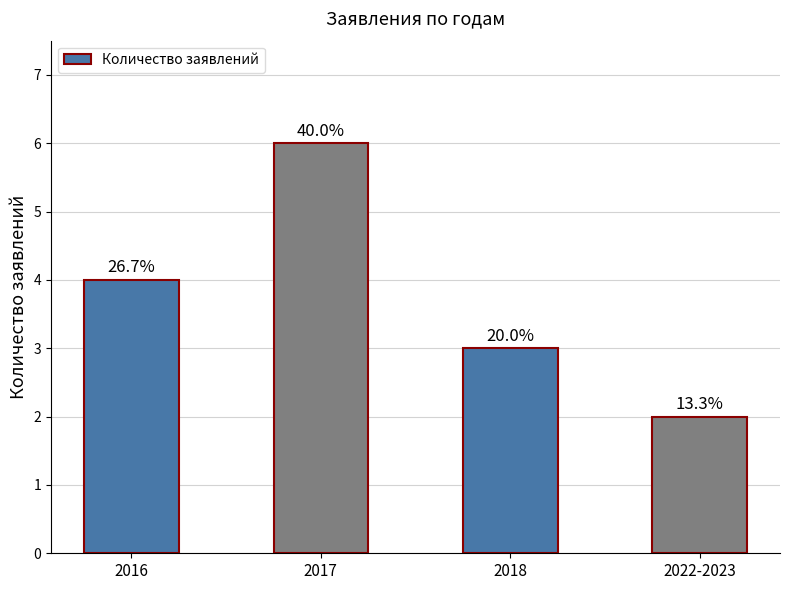

Rank the categories by value from highest to lowest.

2017, 2016, 2018, 2022-2023